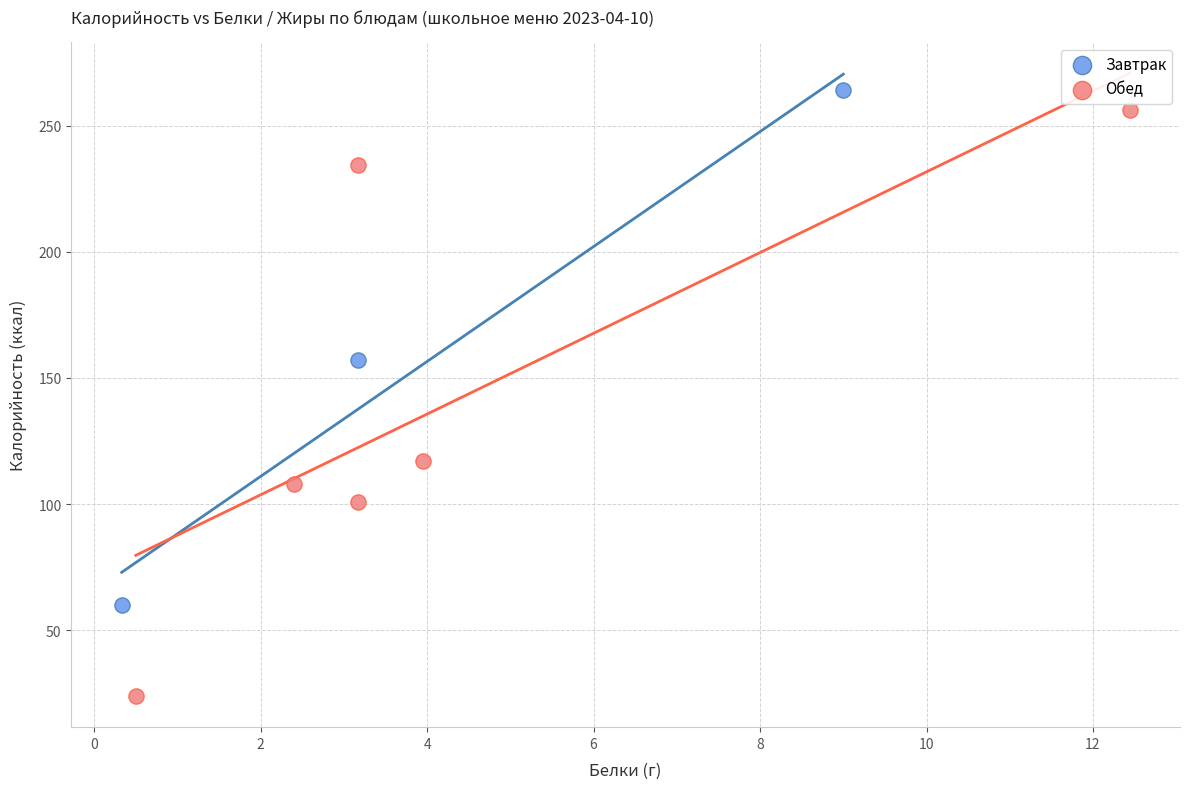

What are all the series names shown in the legend?

Завтрак, Обед